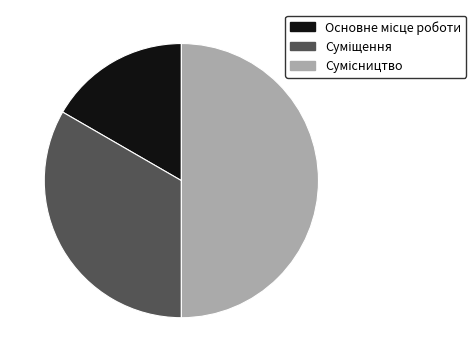

How many segments does this pie chart have?

3